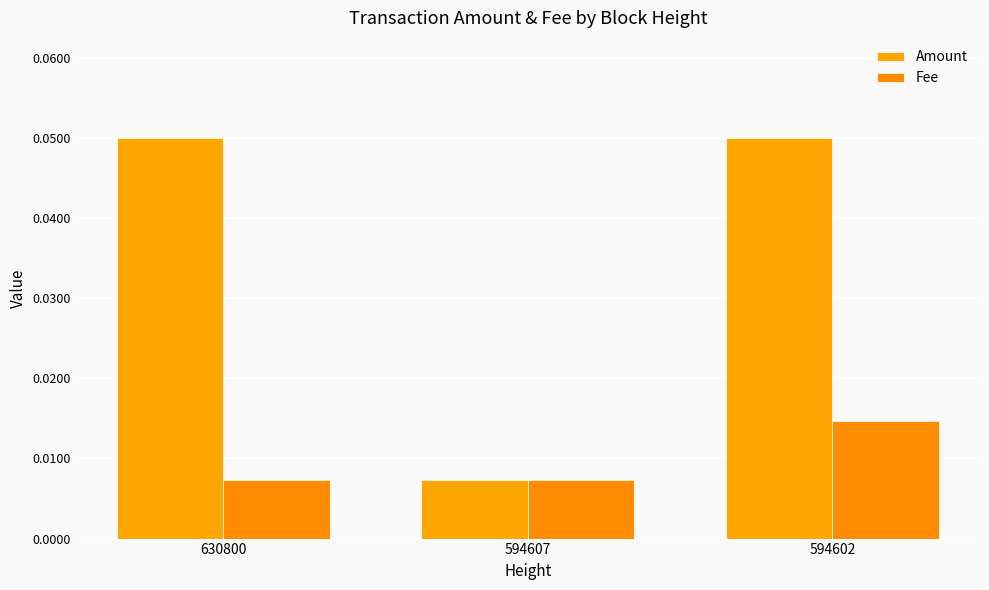

How many groups of bars are there?

3